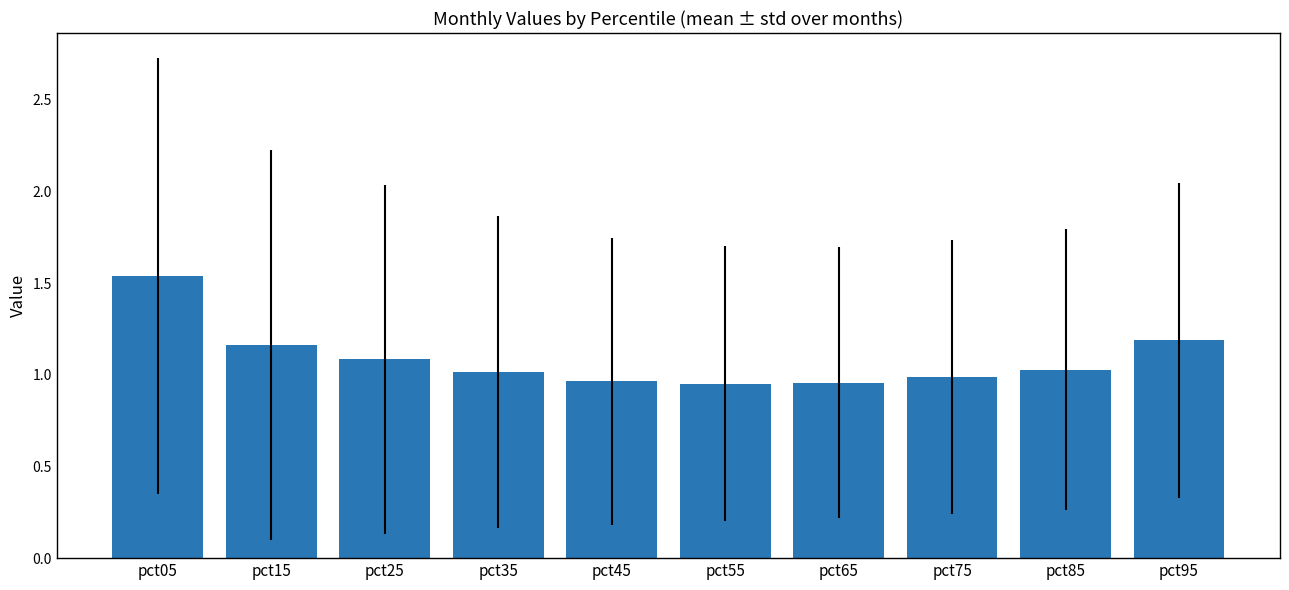

Between pct65 and pct35, which is larger?

pct35